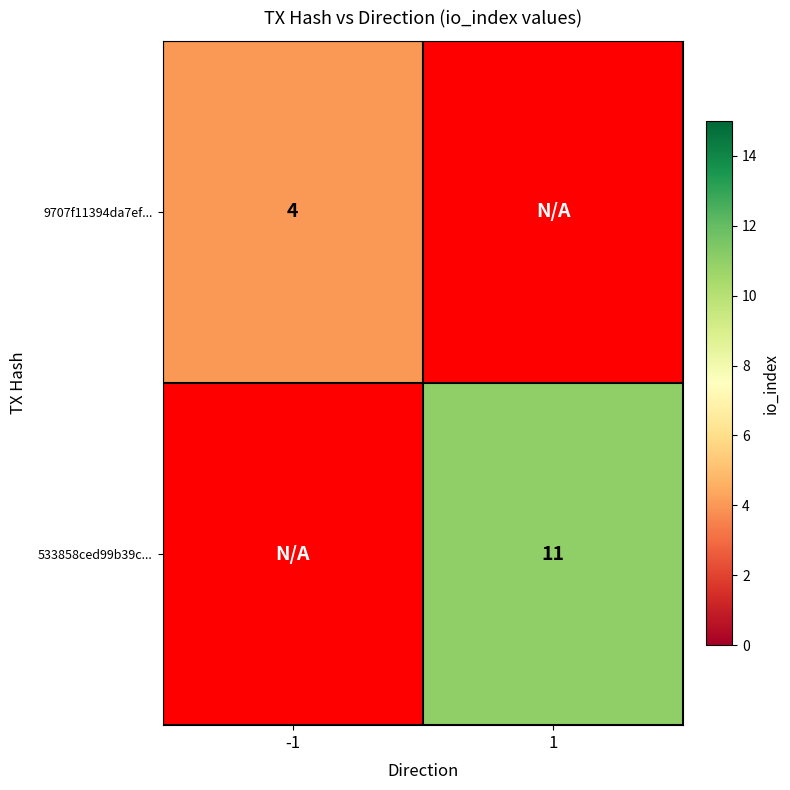

True or false: 533858ced99b39c... has a value of 11 at 1.

True